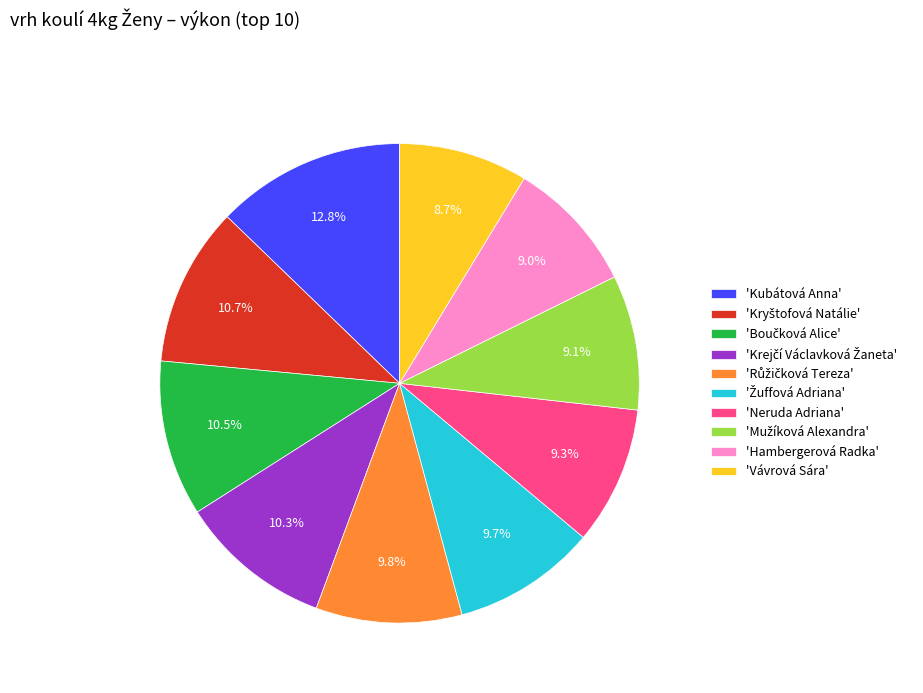

Count the number of slices in the pie.

10